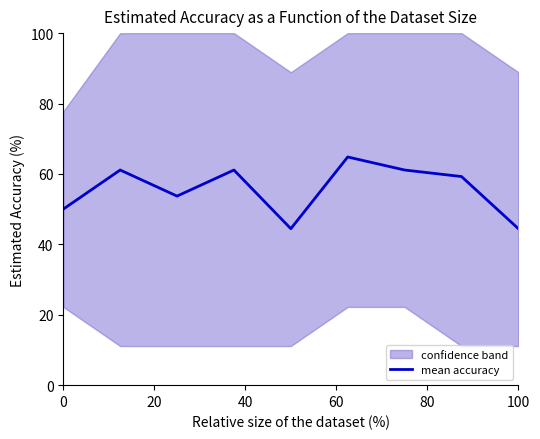

Is this an area chart (filled region under the line)?

No